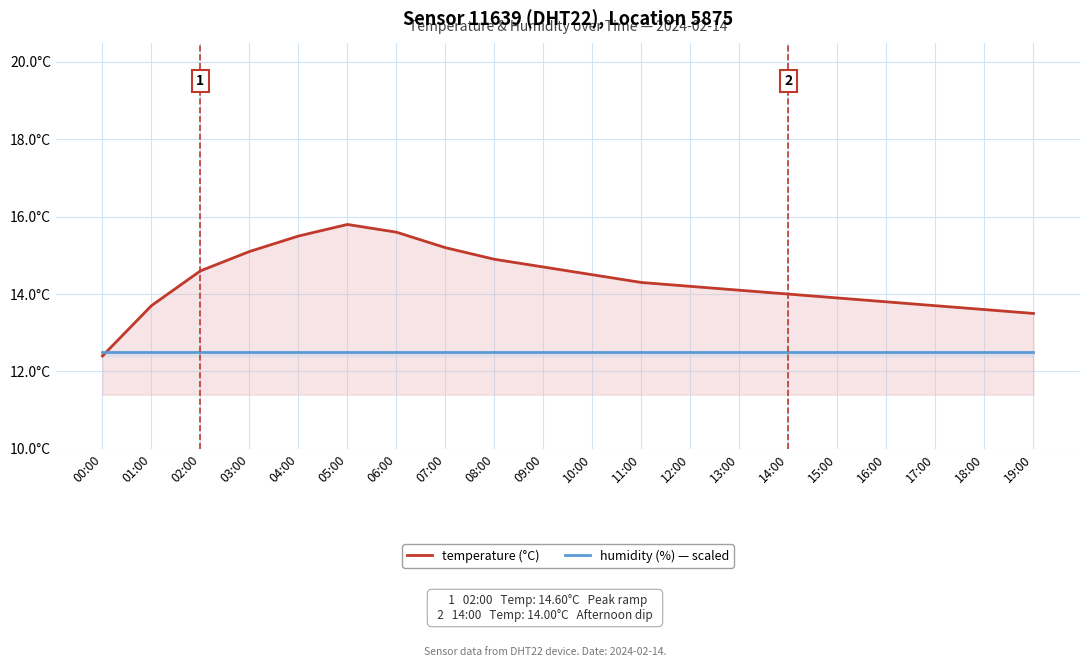

List the series in order of their overall mean, lowest first.

humidity (%) — scaled, temperature (°C)